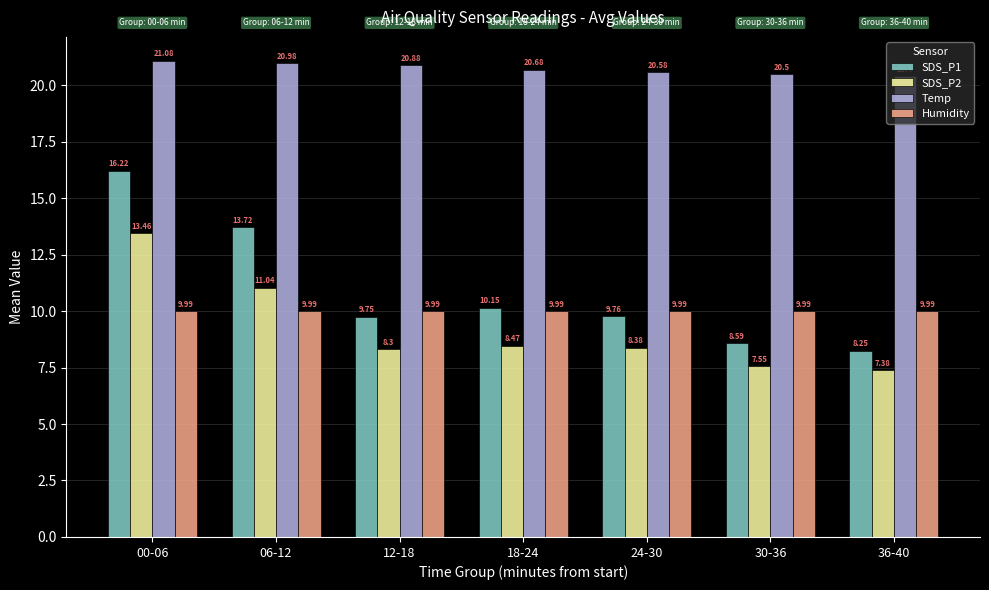

What is the spread (max minus min) of values at 06-12?

11.0